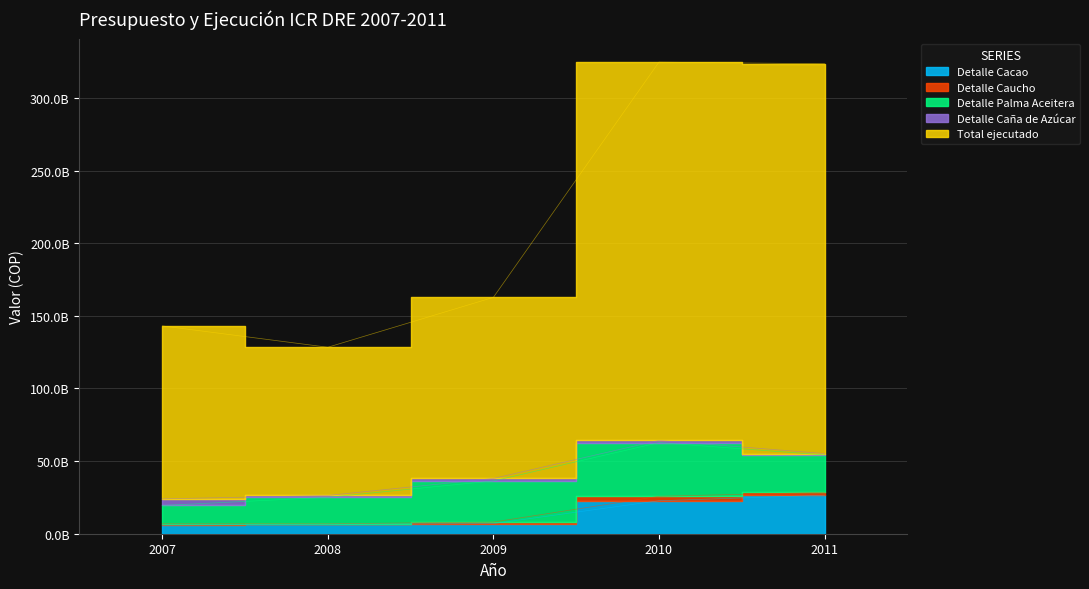

What are all the series names shown in the legend?

Detalle Cacao, Detalle Caucho, Detalle Palma Aceitera, Detalle Caña de Azúcar, Total ejecutado